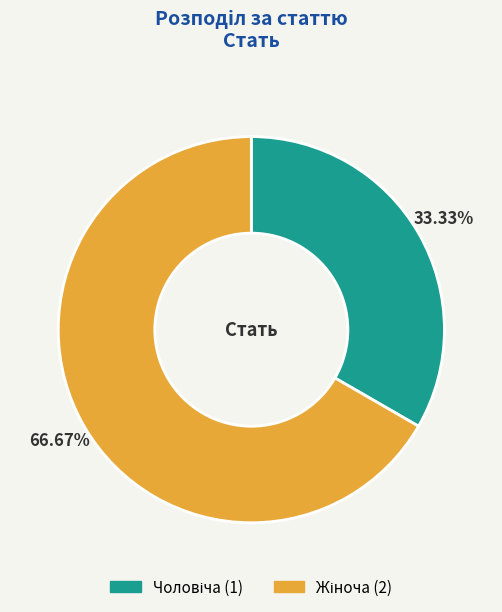

Is there a majority slice in this chart?

Yes